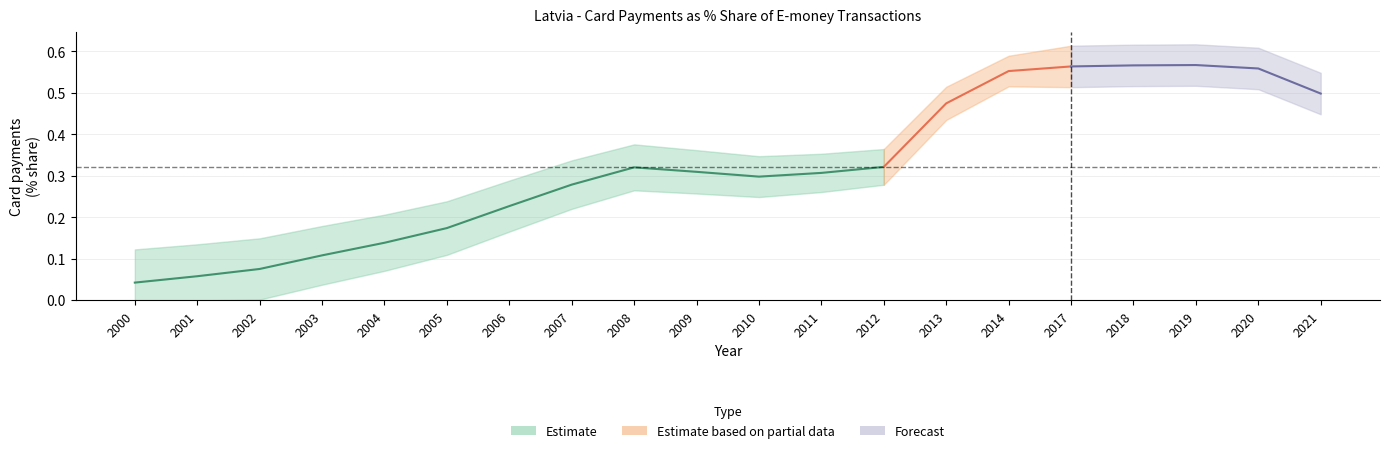

How many lines are shown in the chart?

1